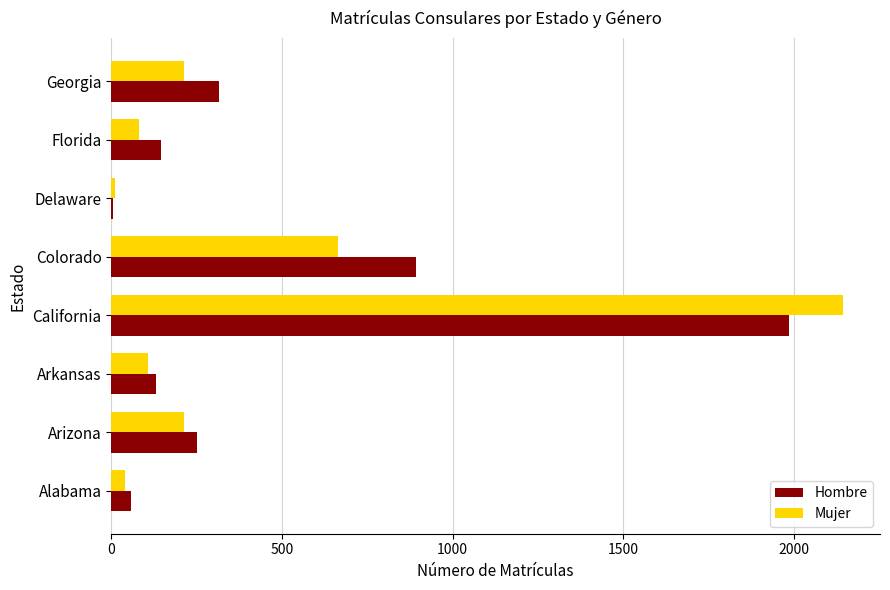

Which series changed the most between Colorado and Delaware?

Hombre